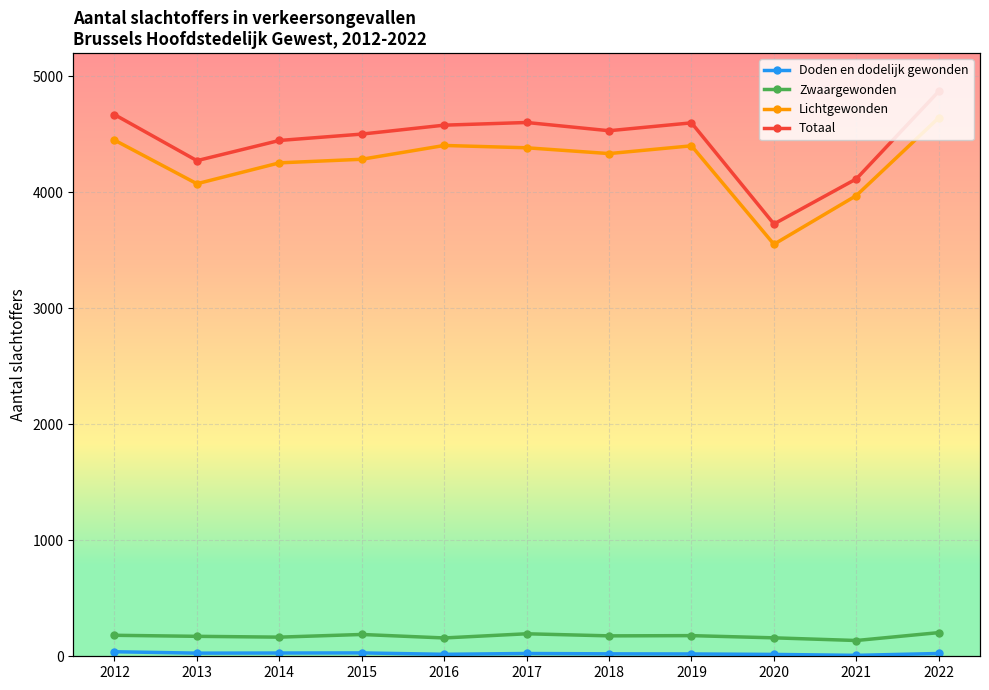

What is the minimum value shown in the chart?

8